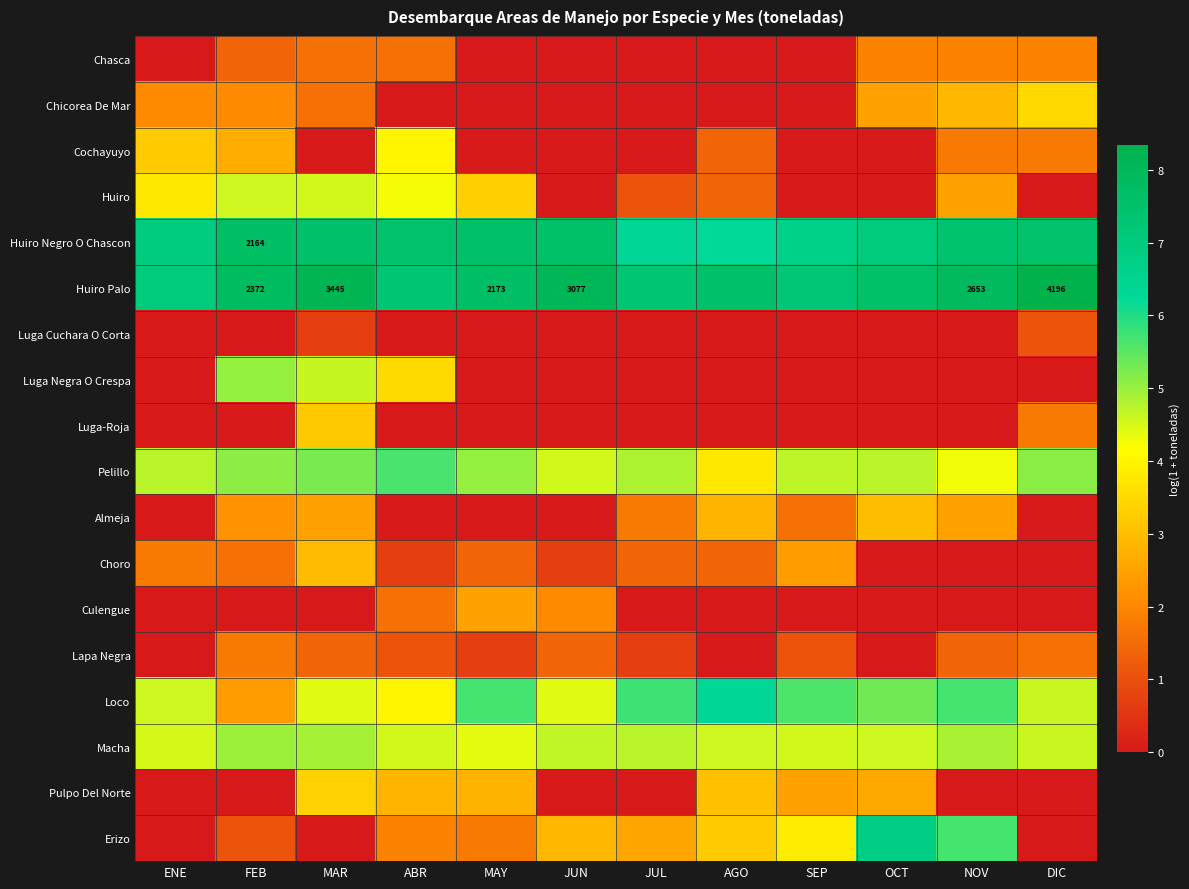

How many distinct data groups are displayed?

18